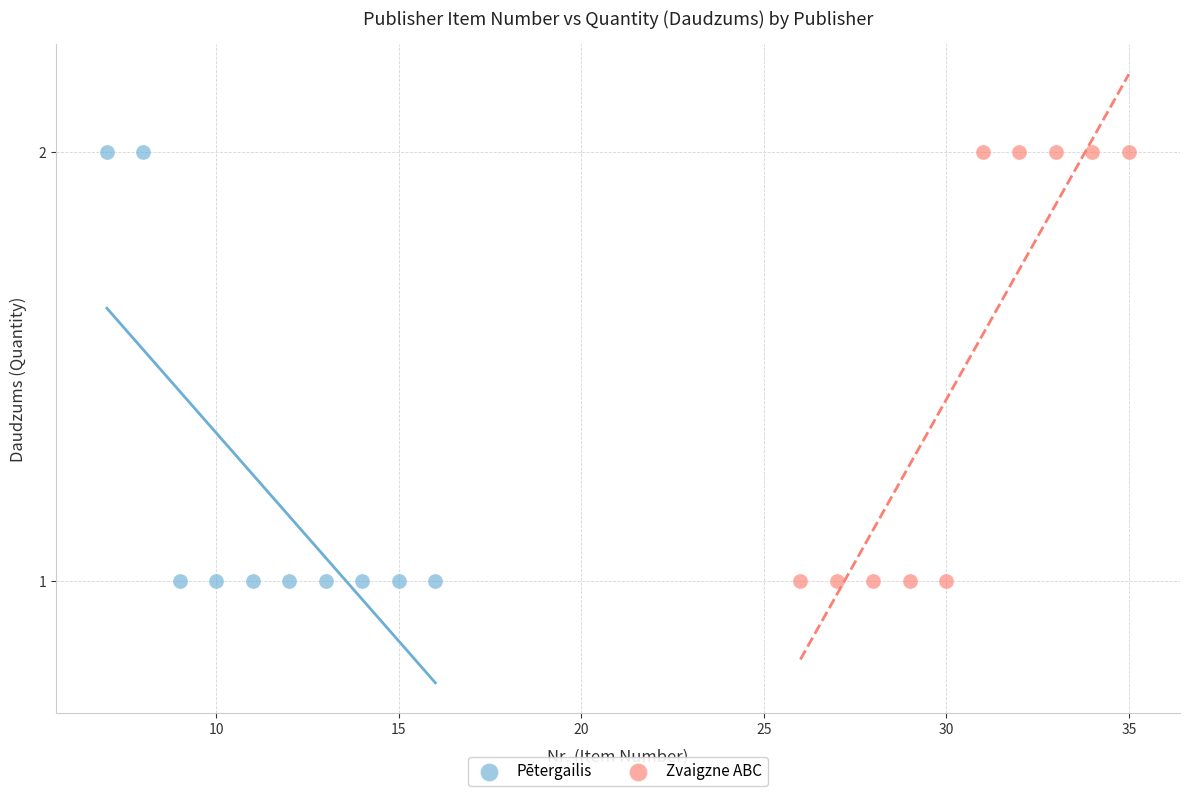

What are all the series names shown in the legend?

Pētergailis, Zvaigzne ABC